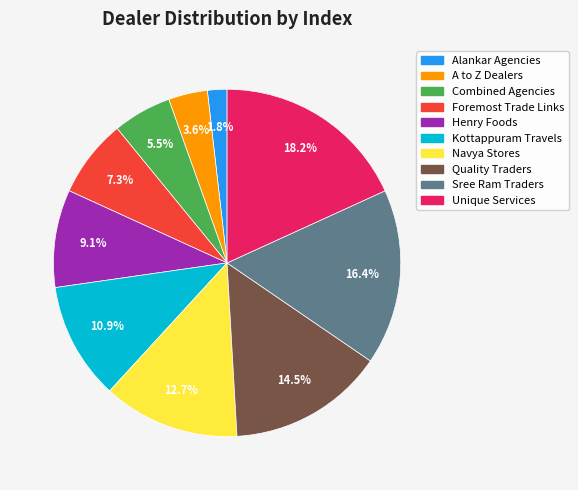

What is the largest slice in the pie chart?

Unique Services